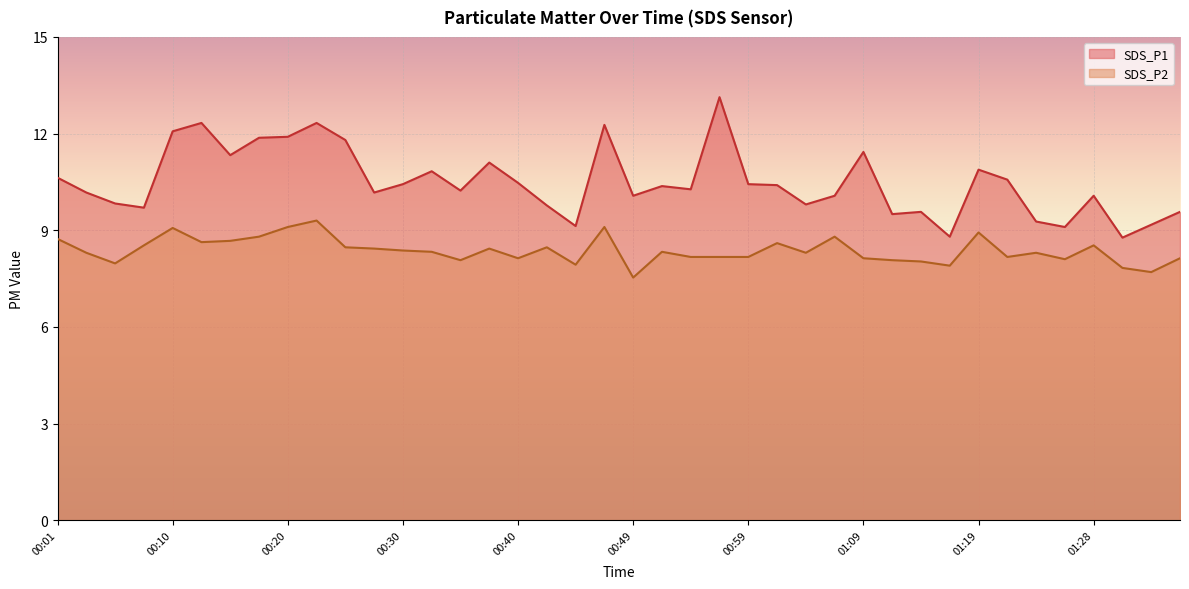

How many values in the SDS_P1 series exceed 10?

27